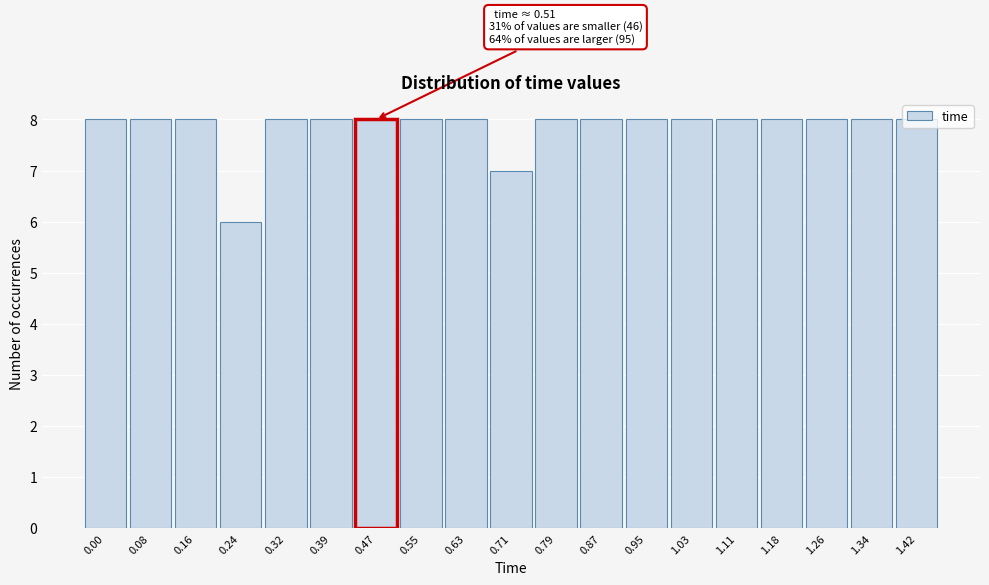

What is the ratio of the value at 0.16 to the value at 0.95?

1.0